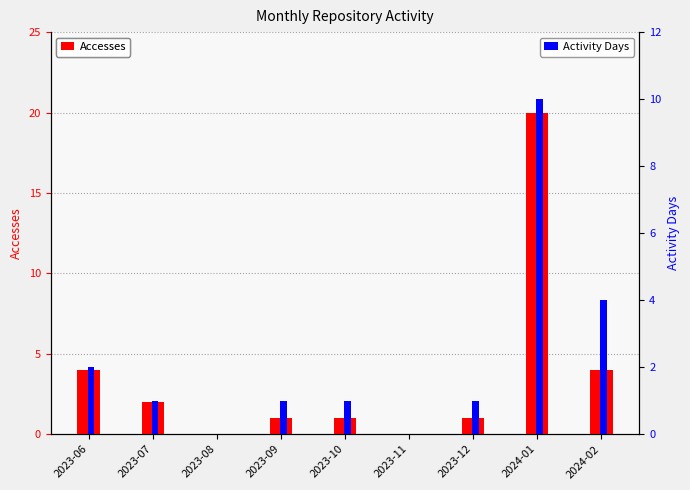

At which label does Activity Days first exceed 1?

2023-06